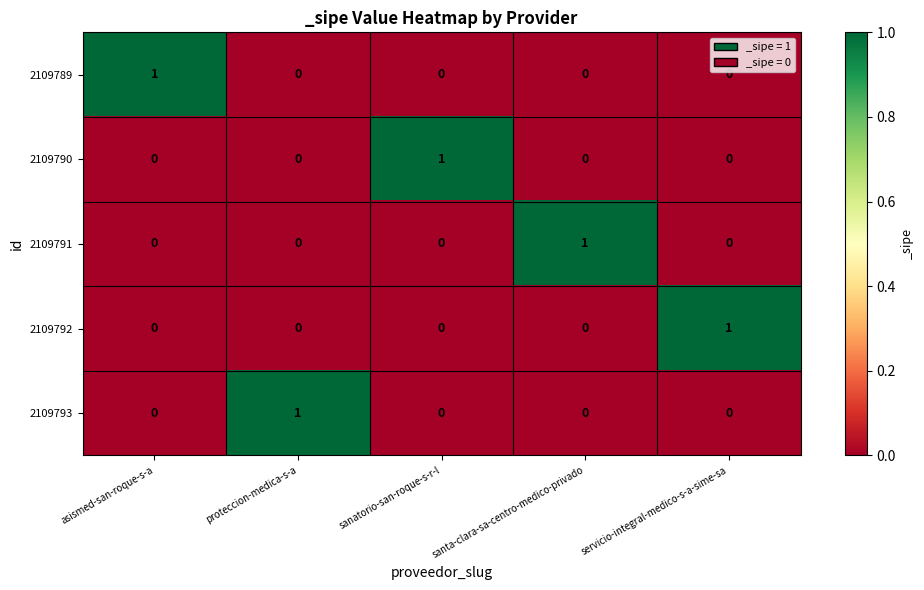

Count the 2109793 values in the range 0 to 1.

5